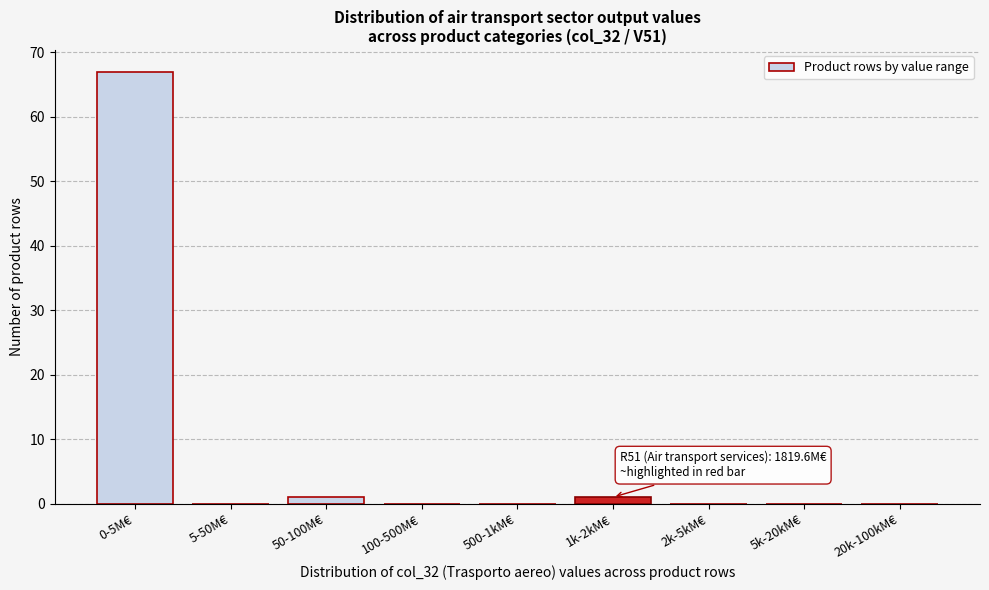

Reading left to right, extract all data points from this chart.

0-5M€=67	5-50M€=0	50-100M€=1	100-500M€=0	500-1kM€=0	1k-2kM€=1	2k-5kM€=0	5k-20kM€=0	20k-100kM€=0